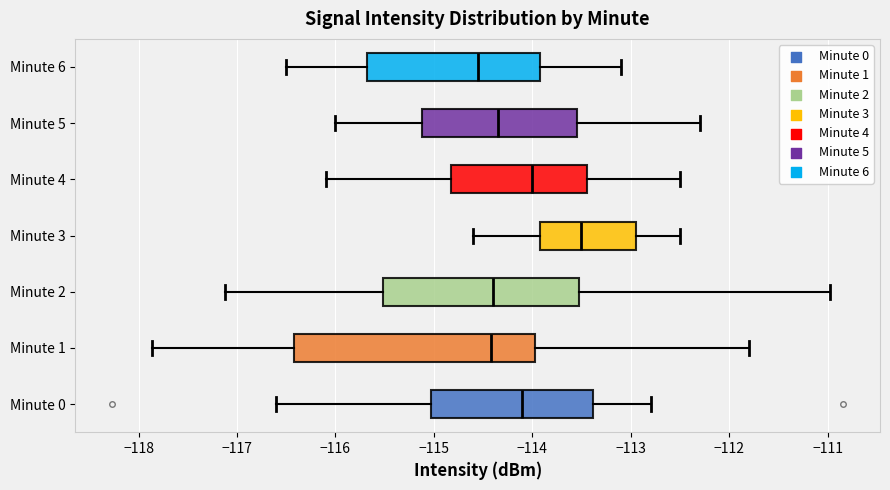

Reading bottom to top, read every box against the x-axis: the position of its median line, the range the box covers, and the ends of its whiskers. The values are not printed on the chart, so give them approximately, as read against the axis.

Minute 0: median -114.1, box -115.0 to -113.4, whiskers -116.6 to -112.8
Minute 1: median -114.4, box -116.4 to -114.0, whiskers -117.9 to -111.8
Minute 2: median -114.4, box -115.5 to -113.5, whiskers -117.1 to -111.0
Minute 3: median -113.5, box -113.9 to -112.9, whiskers -114.6 to -112.5
Minute 4: median -114.0, box -114.8 to -113.4, whiskers -116.1 to -112.5
Minute 5: median -114.3, box -115.1 to -113.5, whiskers -116.0 to -112.3
Minute 6: median -114.5, box -115.7 to -113.9, whiskers -116.5 to -113.1